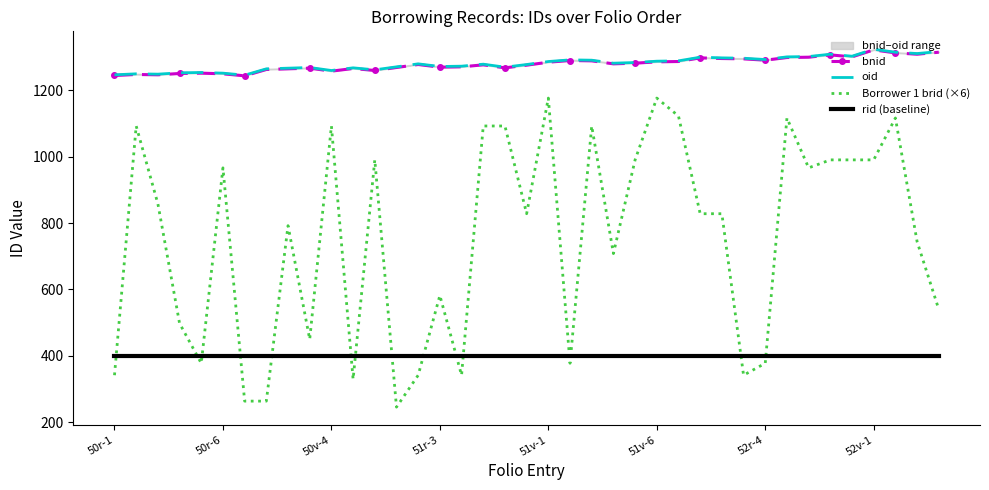

After their last crossing, which series has the higher values: rid (baseline) or Borrower 1 brid (×6)?

Borrower 1 brid (×6)